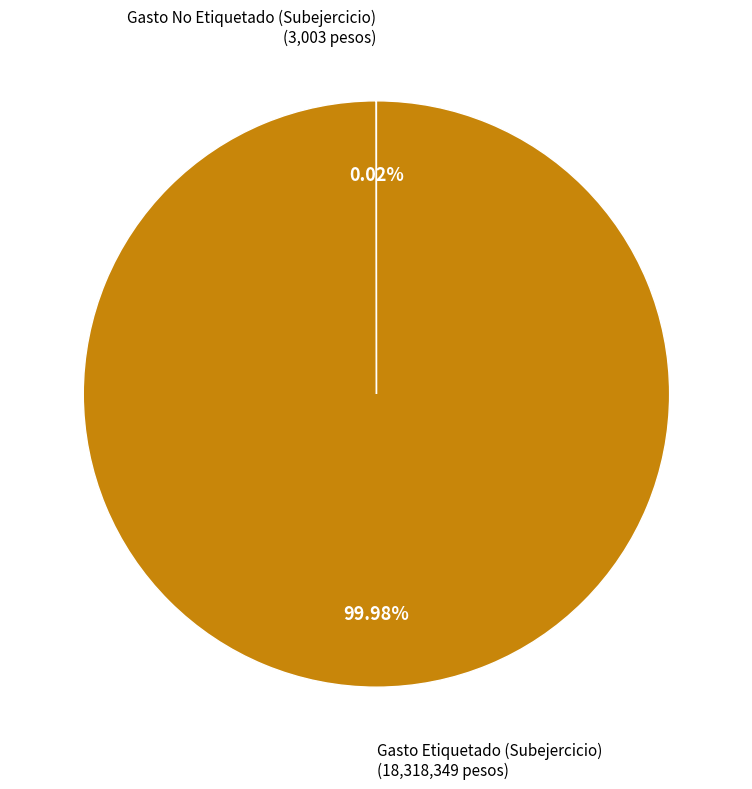

Is there a majority slice in this chart?

Yes